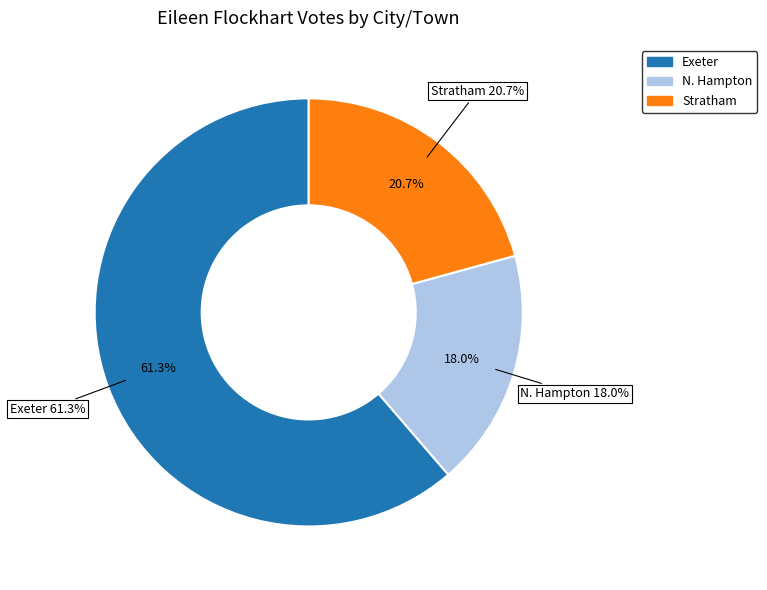

To the nearest percent, what is the difference between the Exeter and Stratham slice percentages?

41%